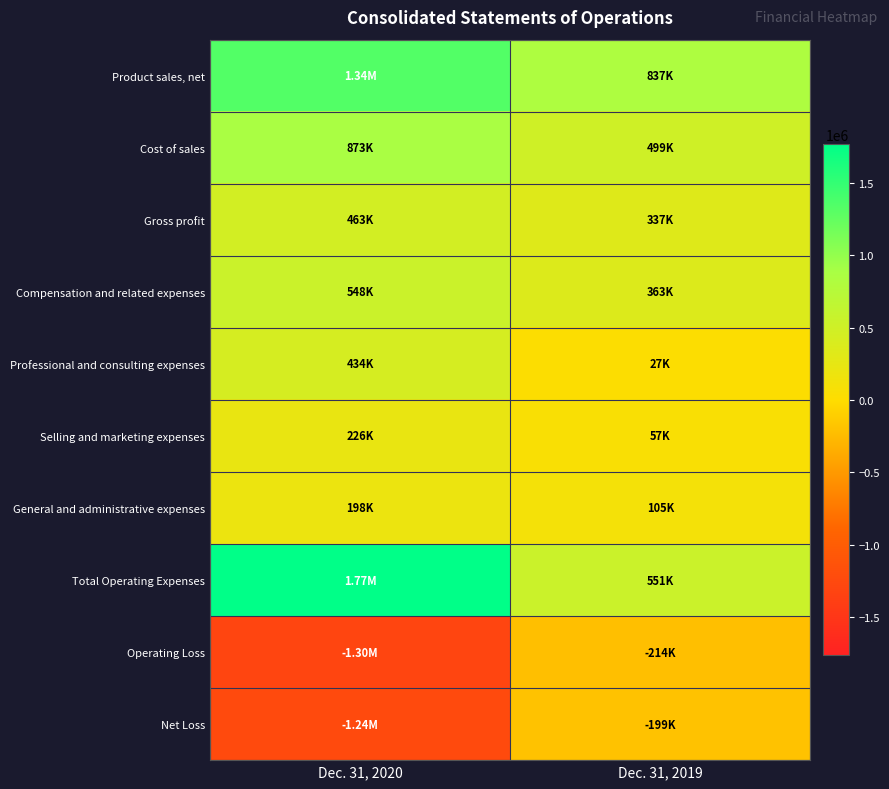

At which category is the sum across all series the highest?

Dec. 31, 2020